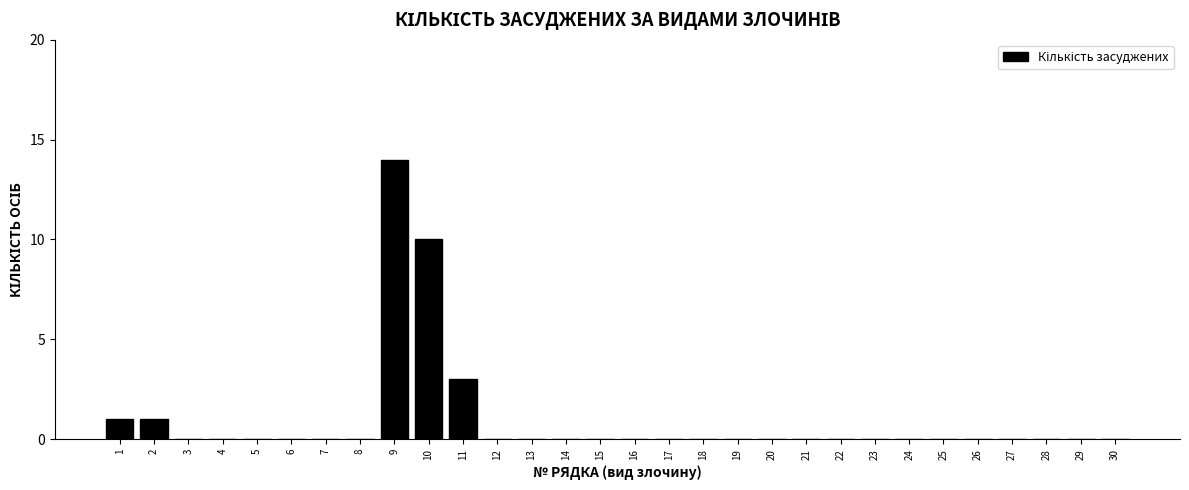

Reading right to left, extract all data points from this chart.

30=0	29=0	28=0	27=0	26=0	25=0	24=0	23=0	22=0	21=0	20=0	19=0	18=0	17=0	16=0	15=0	14=0	13=0	12=0	11=3	10=10	9=14	8=0	7=0	6=0	5=0	4=0	3=0	2=1	1=1